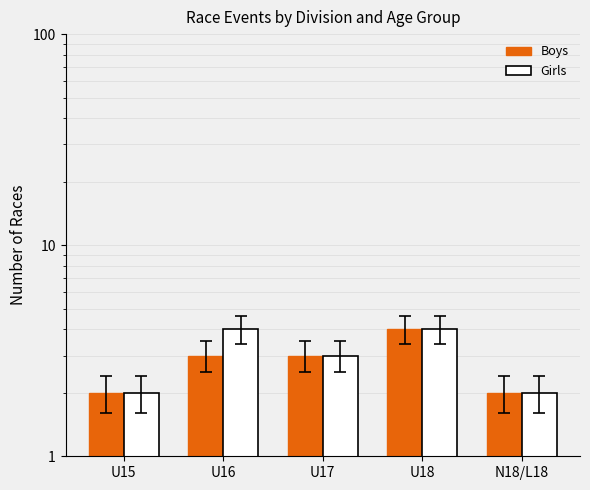

What is the difference between the maximum and minimum values in the Boys series?

2